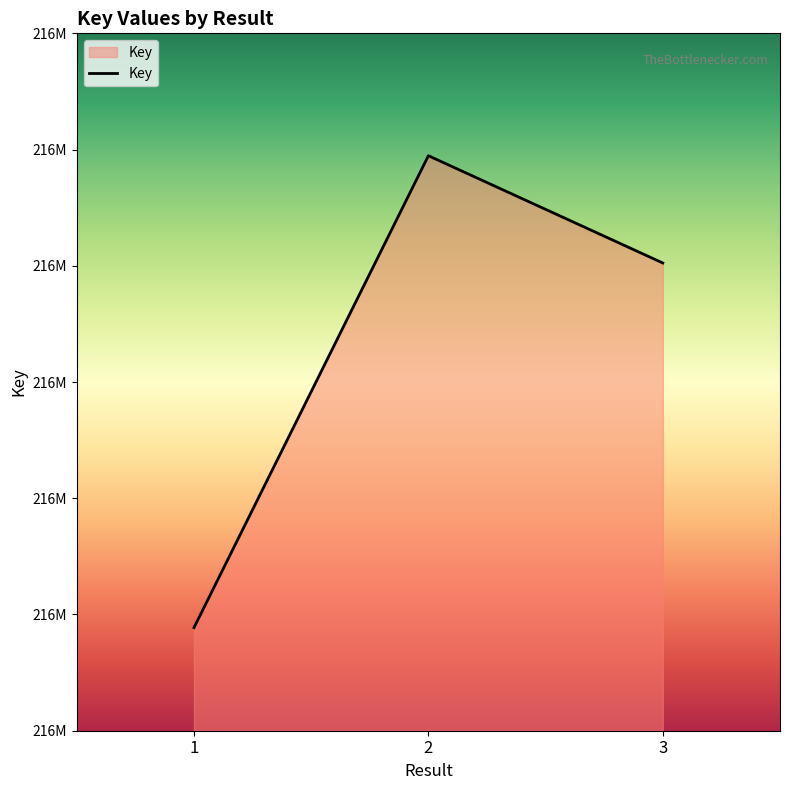

At which label is the value closest to 216858339?

3